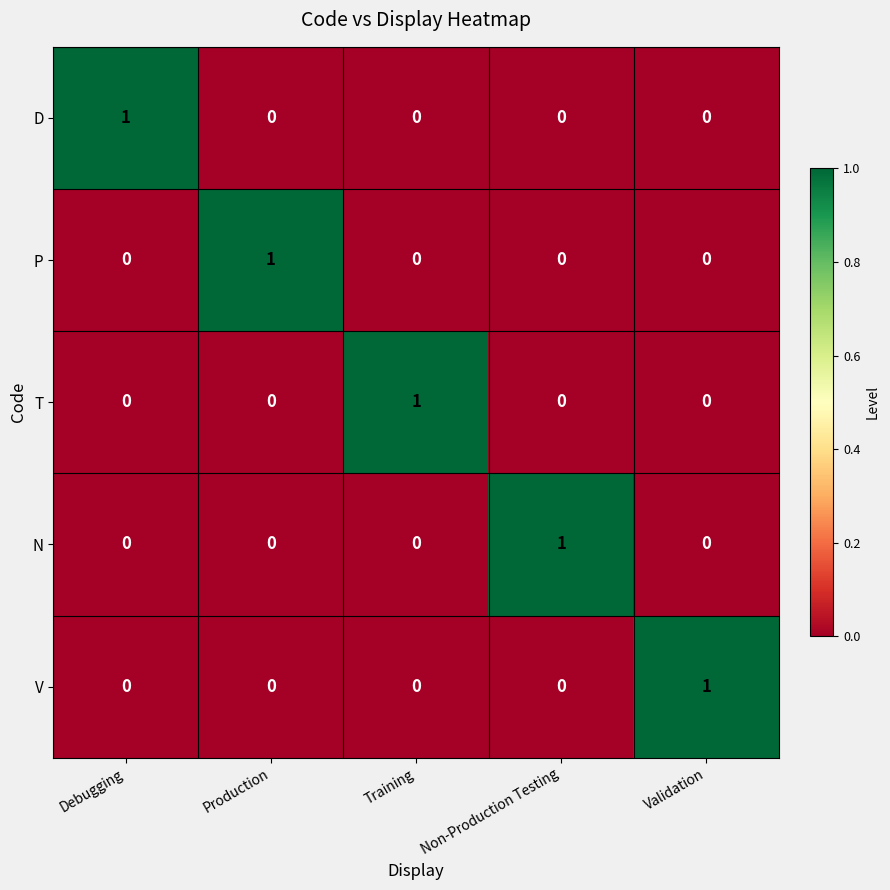

The value of D at Validation is 0. True or false?

True